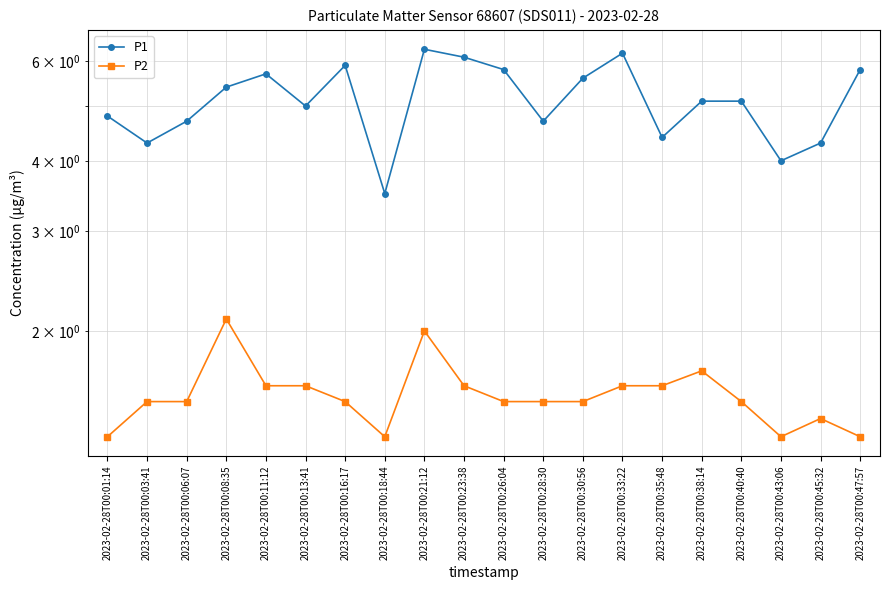

What is the label of the 3rd point from the right?

2023-02-28T00:43:06